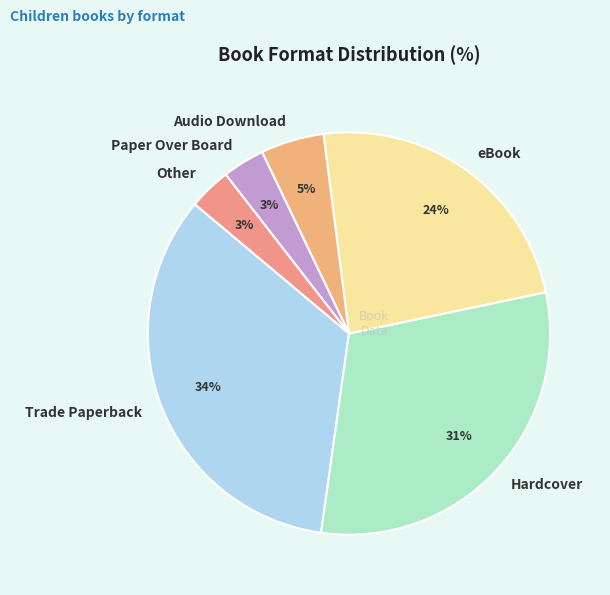

What is the largest slice in the pie chart?

Trade Paperback